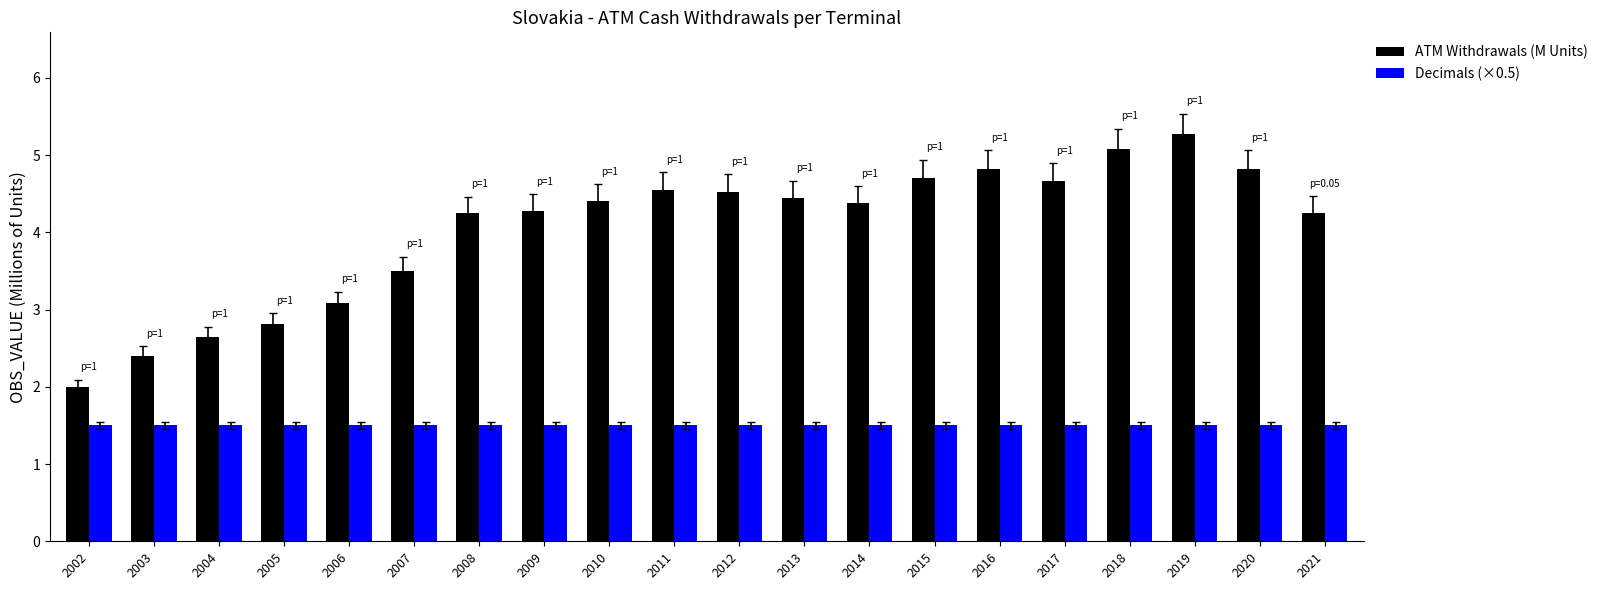

What is the total value across all series at 2011?

6.1